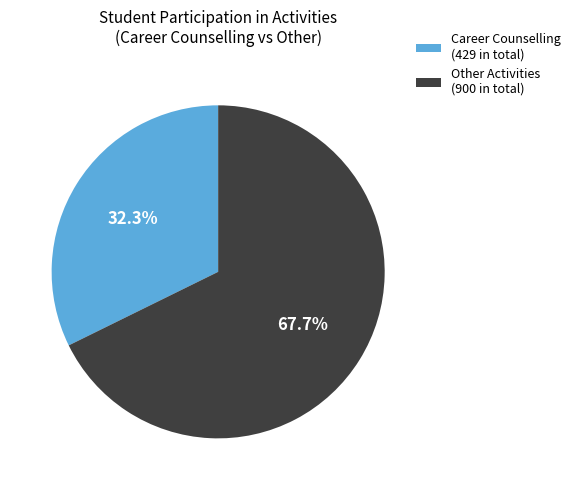

Rank the categories by value from lowest to highest.

Career Counselling (429 in total), Other Activities (900 in total)